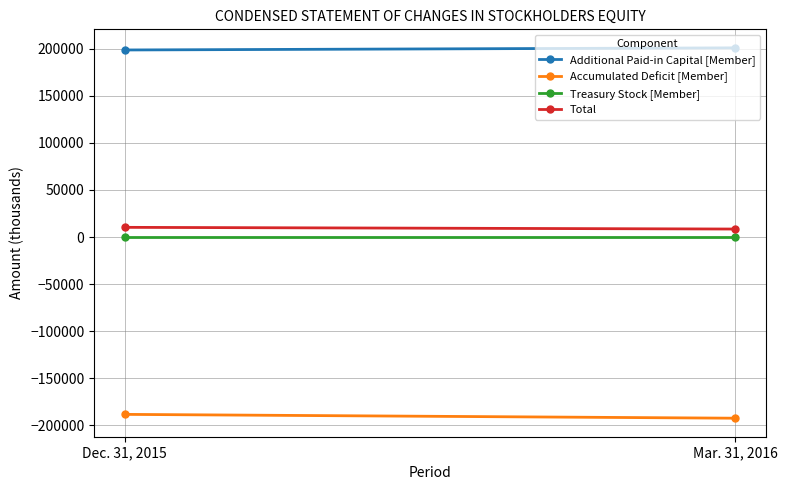

Between Dec. 31, 2015 and Mar. 31, 2016, which series saw the biggest shift?

Accumulated Deficit [Member]